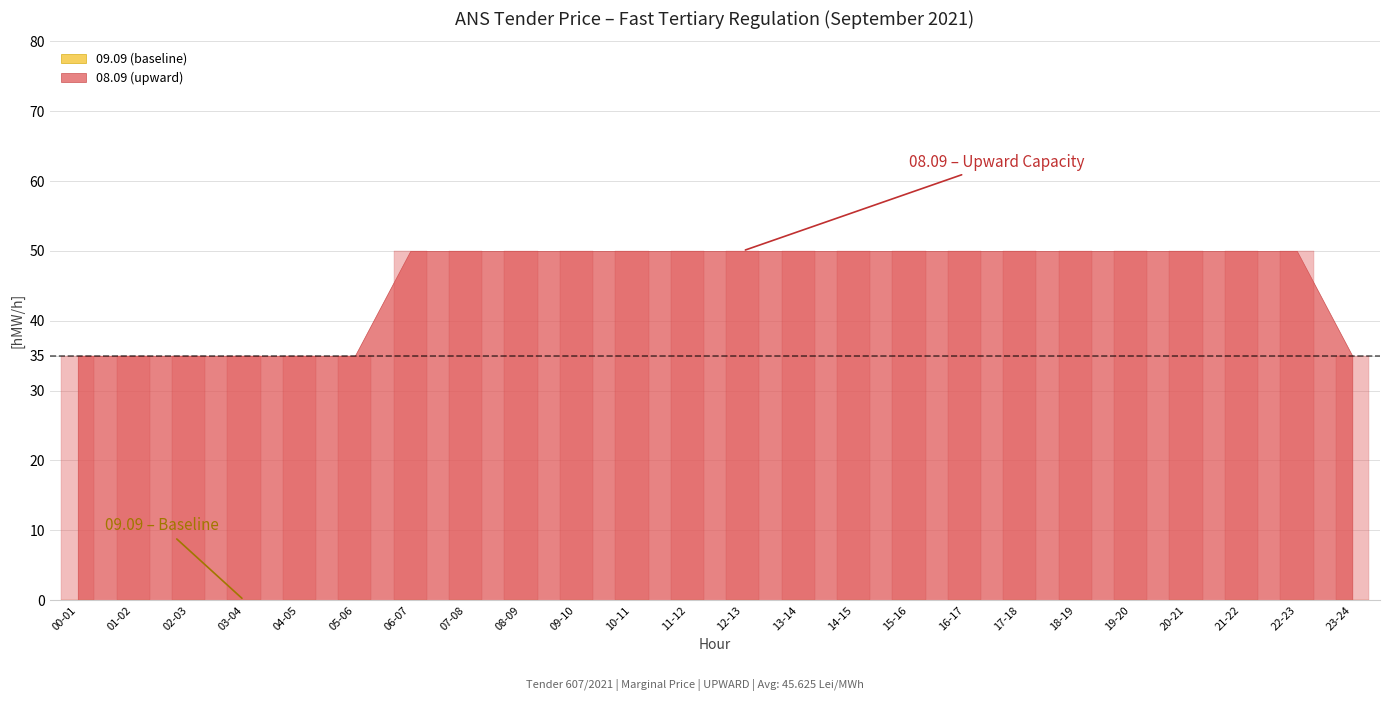

What is the difference between the maximum and minimum values?

15